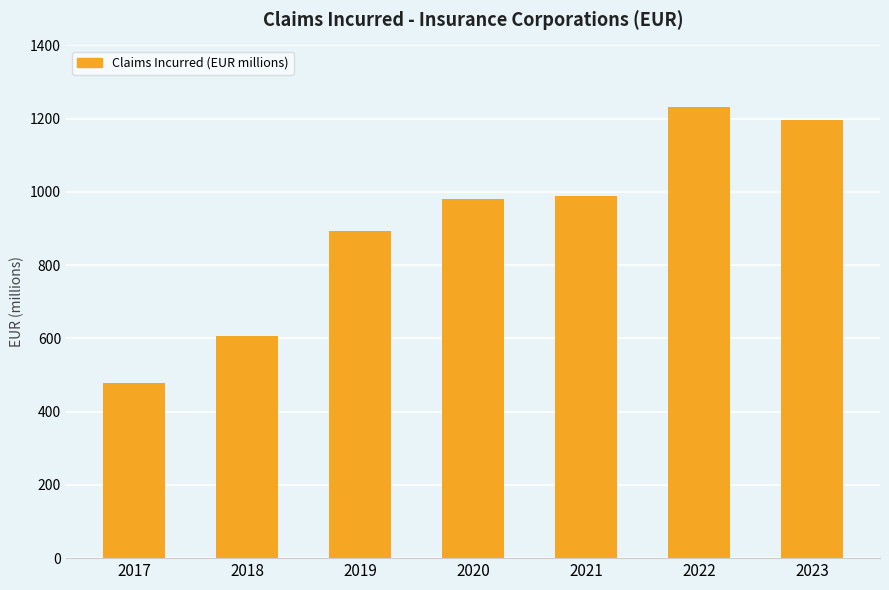

Is it true that the value at 2017 is 298.2?

False